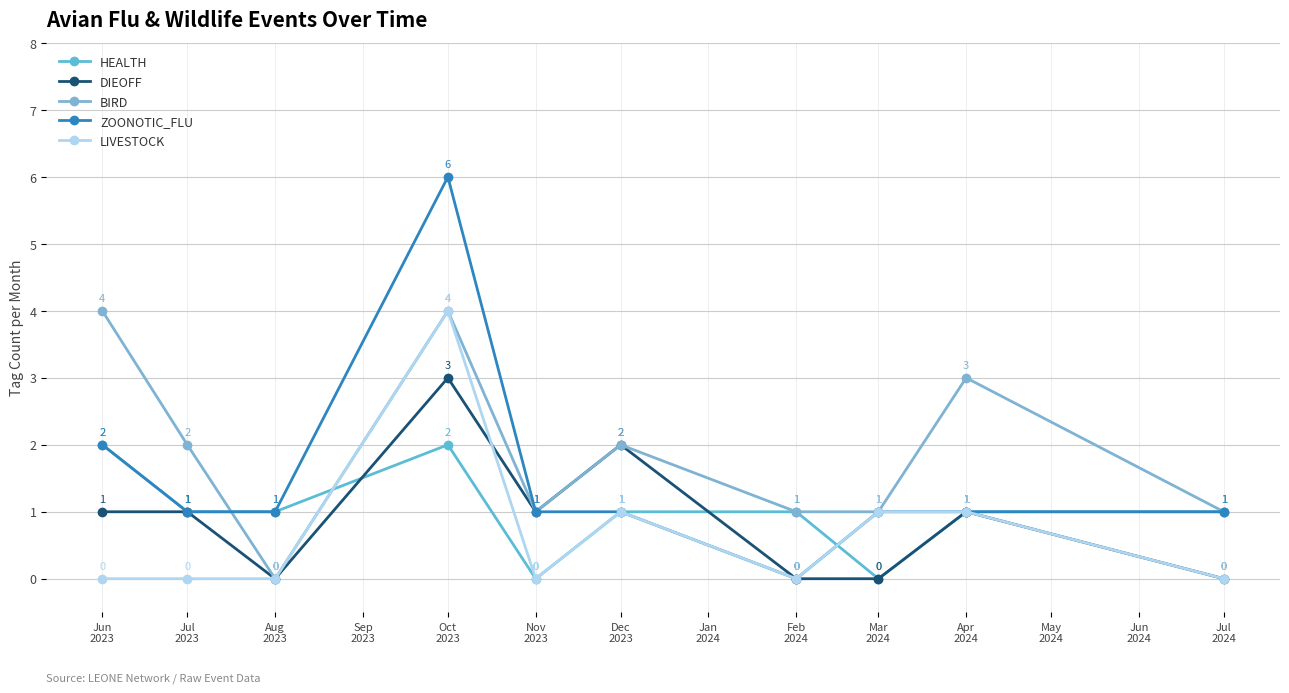

Between Jul
2023 and Dec
2023, which series saw the biggest shift?

DIEOFF